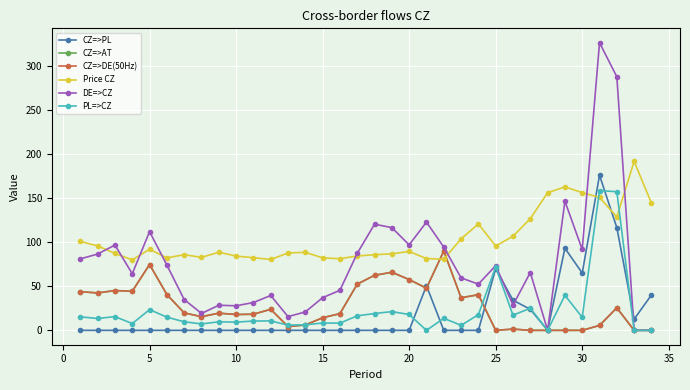

Reading right to left, what are all the values shown in this chart?

CZ=>PL: 40.2	12.7	116.7	176.2	65.1	93.3	0.0	23.9	34.2	70.2	0.0	0.0	0.0	50.7	0.0	0.0	0.0	0.0	0.0	0.0	0.0	0.0	0.0	0.0	0.0	0.0	0.0	0.0	0.0	0.0	0.0	0.0	0.0	0.0
CZ=>AT: 0.0	0.0	25.6	5.6	0.0	0.0	0.0	0.0	1.4	0.0	40.5	37.0	90.1	47.9	57.7	66.0	62.5	52.5	19.0	14.3	6.1	4.3	23.9	18.3	18.0	19.5	15.5	19.8	40.7	74.8	44.4	45.2	42.5	43.9
CZ=>DE(50Hz): 0.0	0.0	25.6	5.6	0.0	0.0	0.0	0.0	1.4	0.0	40.5	37.0	90.1	47.9	57.7	66.0	62.5	52.5	19.0	14.3	6.1	4.3	23.9	18.3	18.0	19.5	15.5	19.8	40.7	74.8	44.4	45.2	42.5	43.9
Price CZ: 144.5	192.0	128.9	151.0	156.4	163.0	156.4	126.9	106.9	95.8	120.9	103.9	80.8	81.6	89.6	87.0	85.9	84.5	81.4	82.3	88.7	87.9	80.5	82.6	84.4	88.8	82.9	86.0	82.3	92.1	80.1	87.4	96.0	101.0
DE=>CZ: 0.0	0.0	288.1	326.8	91.9	146.7	0.0	65.7	28.7	73.5	52.5	59.6	94.6	123.0	97.1	116.7	120.6	87.5	45.5	37.1	20.9	15.6	39.6	31.6	27.9	28.5	19.2	35.0	74.2	112.1	64.3	96.9	86.7	81.2
PL=>CZ: 0.0	0.0	157.5	158.8	14.8	39.8	0.0	25.1	17.2	72.0	17.8	5.7	13.7	0.0	18.0	21.3	19.1	16.5	8.2	8.3	6.3	5.9	10.7	10.6	9.3	9.7	7.3	9.7	15.0	23.5	7.7	15.6	13.5	15.3